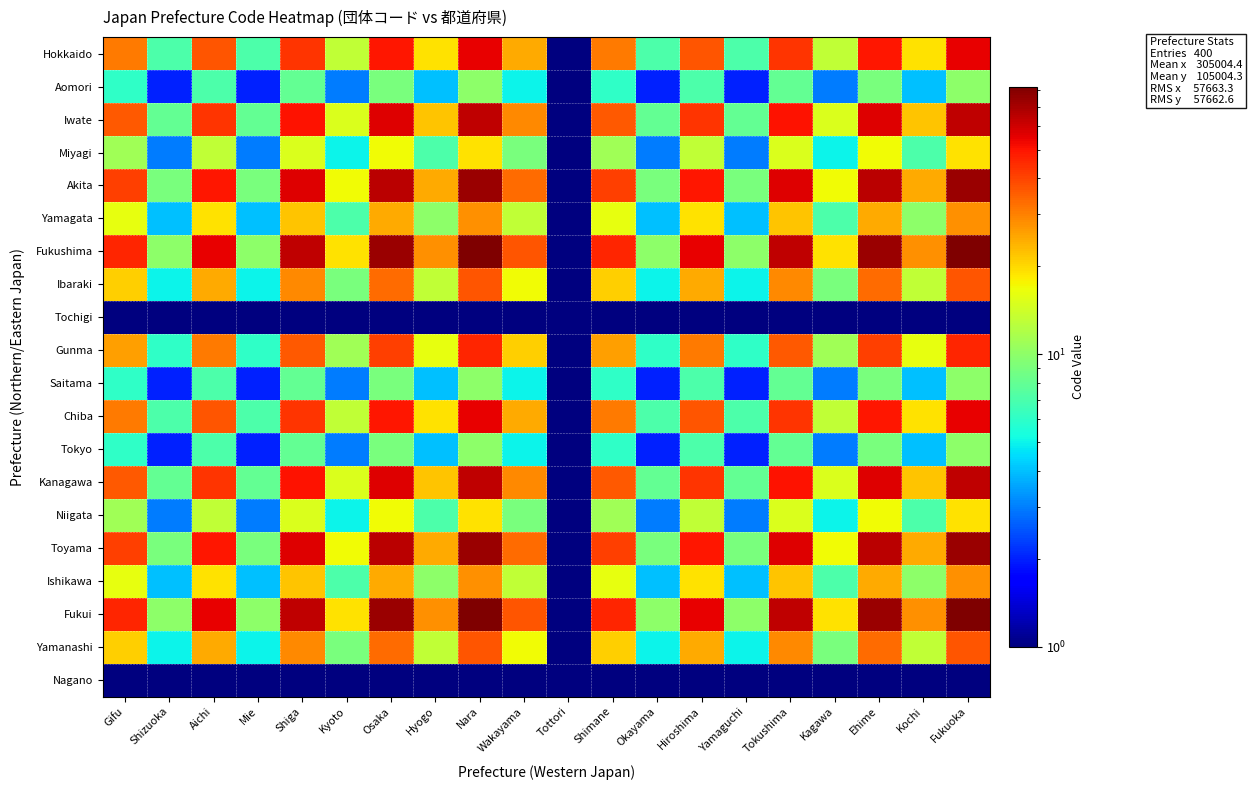

Count the number of data series in this chart.

20